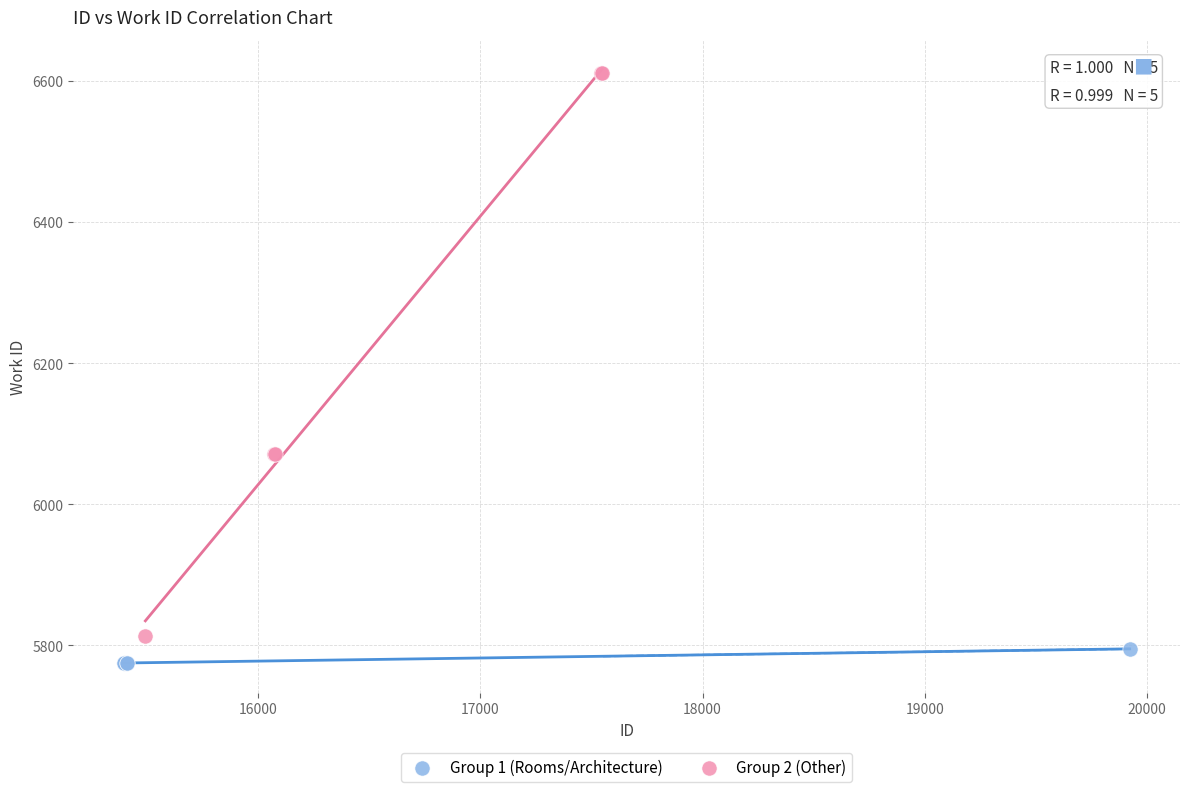

Which series reaches the maximum Y coordinate?

Group 2 (Other)